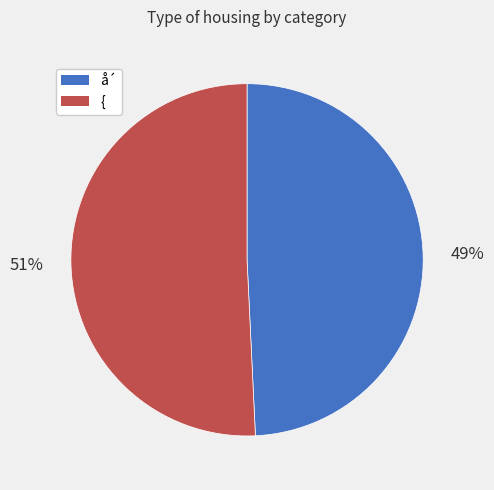

Do { and å´ together represent more than half of the pie?

Yes